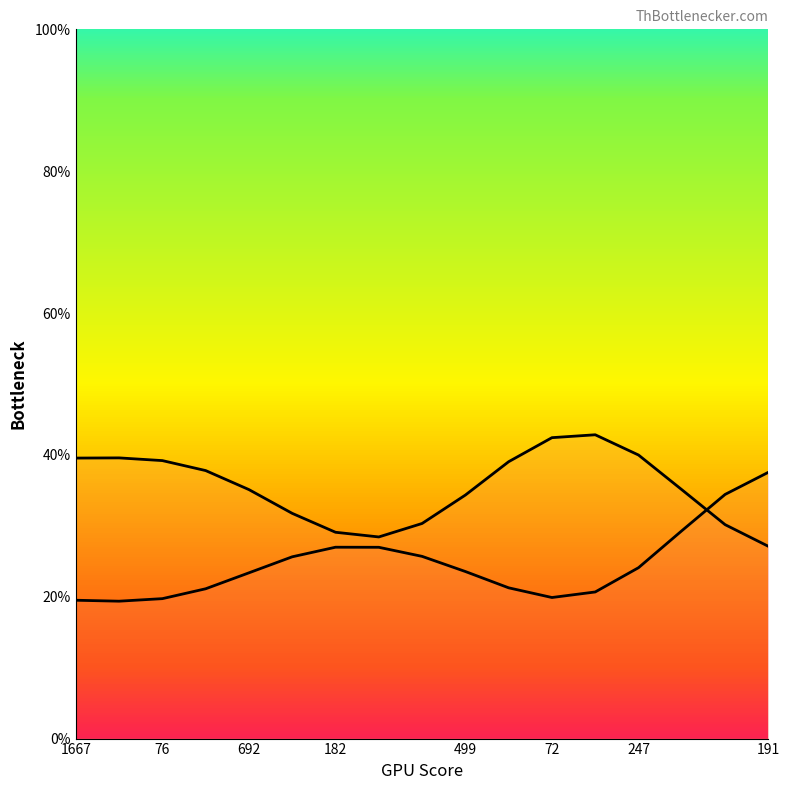

What is the value of the col_4 point at the 13th from the left?

20.7